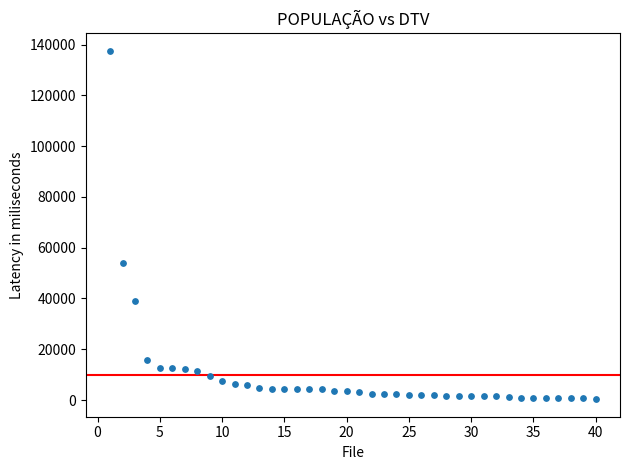

What Y value in the scatter plot is closest to 68933?

54044